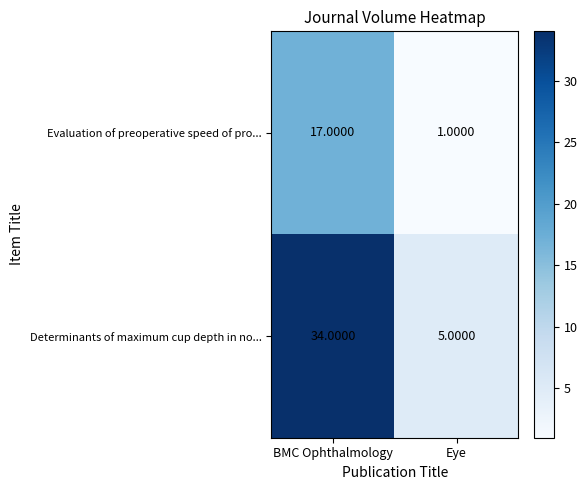

At which label does Evaluation of preoperative speed of pro... reach its peak?

BMC Ophthalmology